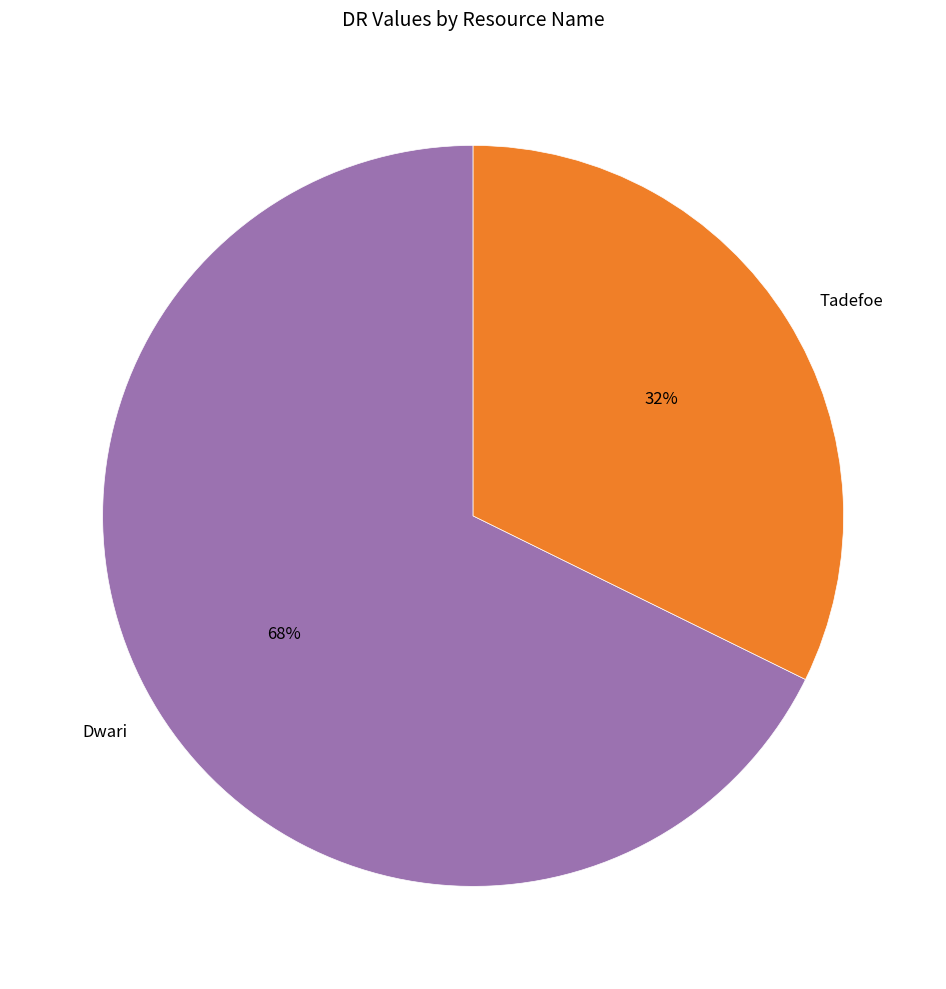

To the nearest percent, what is the combined percentage of Tadefoe and Dwari?

100%